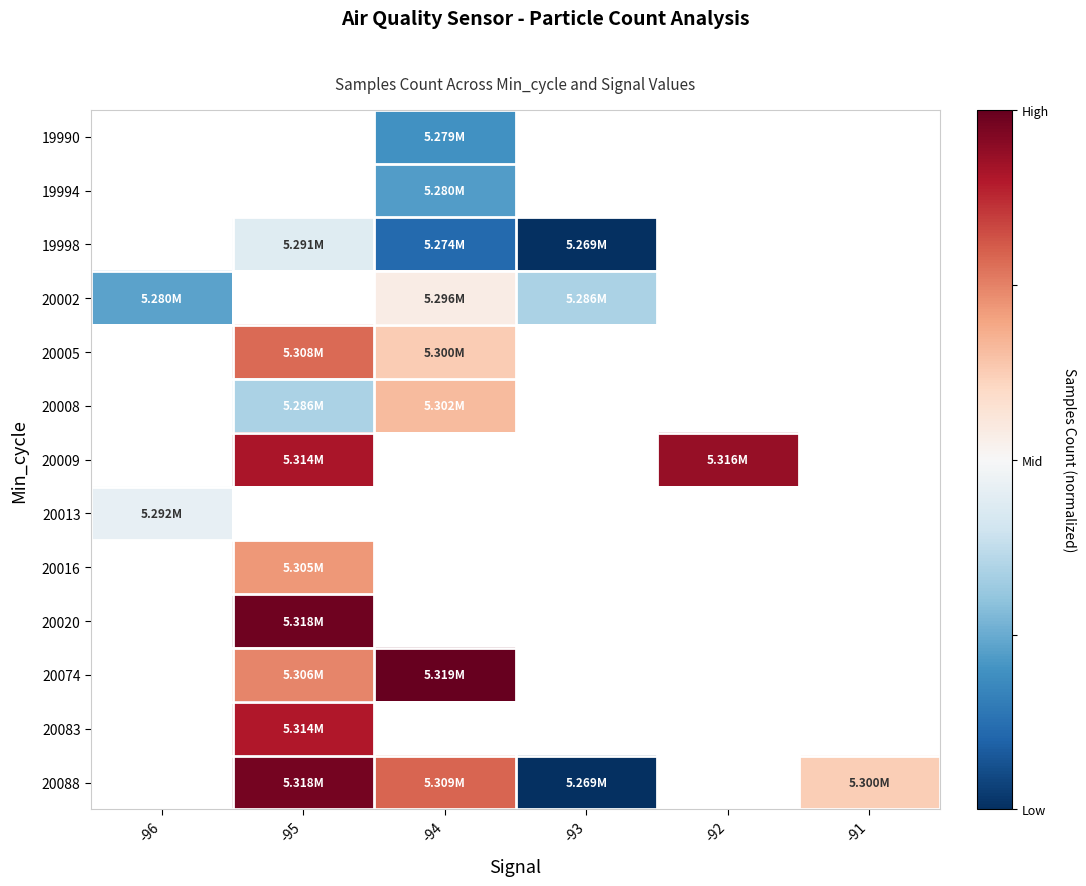

How many data points does each series have?

6